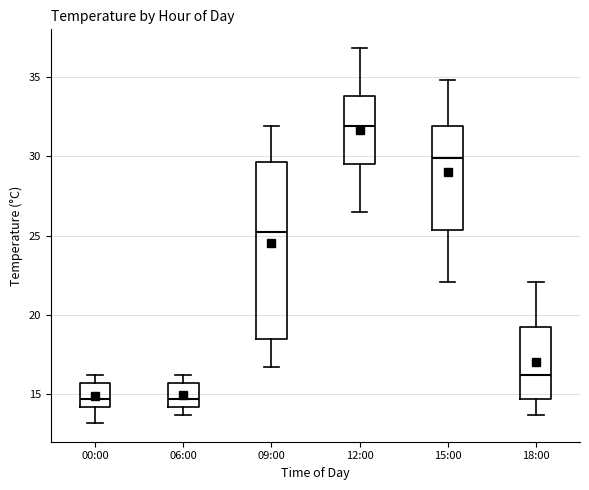

Reading left to right, read every box against the y-axis: the position of its median line, the range the box covers, and the ends of its whiskers. The values are not printed on the chart, so give them approximately, as read against the axis.

00:00: median 14.5, box 14.0 to 15.5, whiskers 13.0 to 16.0
06:00: median 14.5, box 14.0 to 15.5, whiskers 13.5 to 16.0
09:00: median 25.5, box 18.5 to 29.5, whiskers 16.5 to 32.0
12:00: median 32.0, box 29.5 to 34.0, whiskers 26.5 to 37.0
15:00: median 30.0, box 25.5 to 32.0, whiskers 22.0 to 35.0
18:00: median 16.0, box 14.5 to 19.0, whiskers 13.5 to 22.0